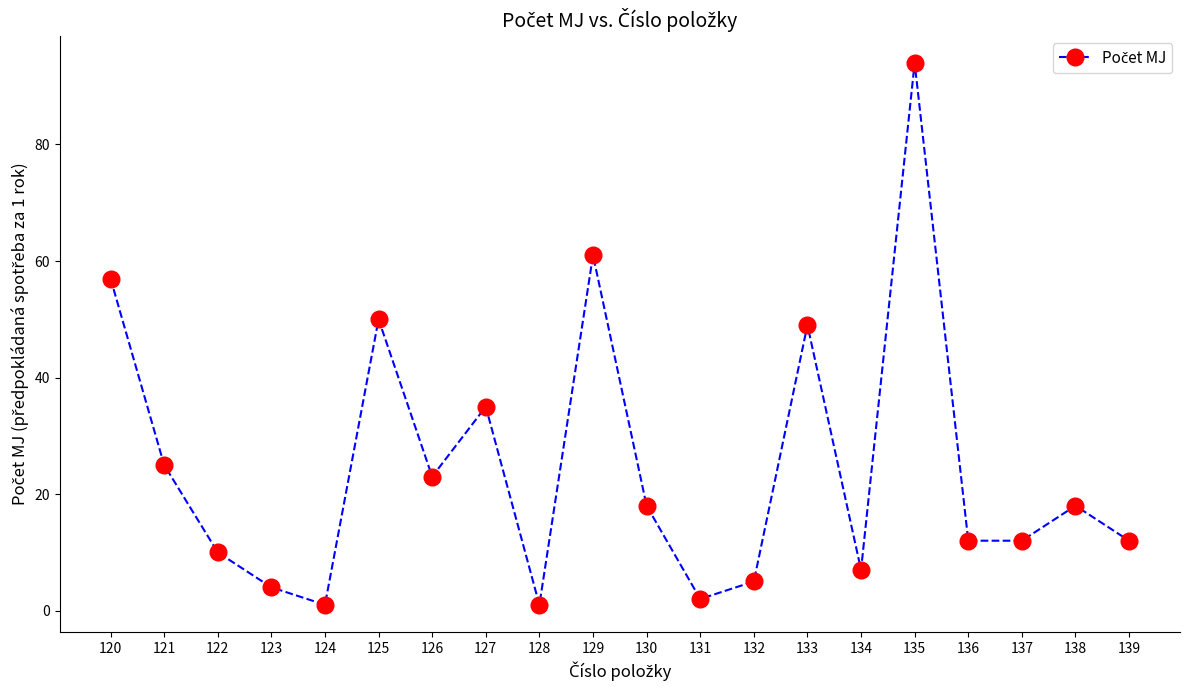

What is the difference between the second highest and second lowest values?

60